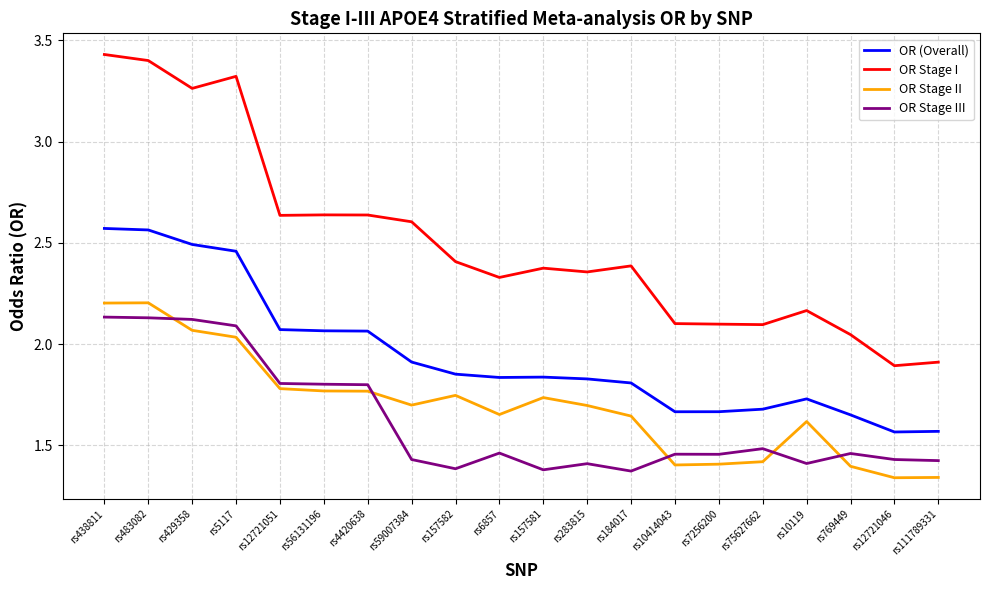

What position from the left is rs157582?

9